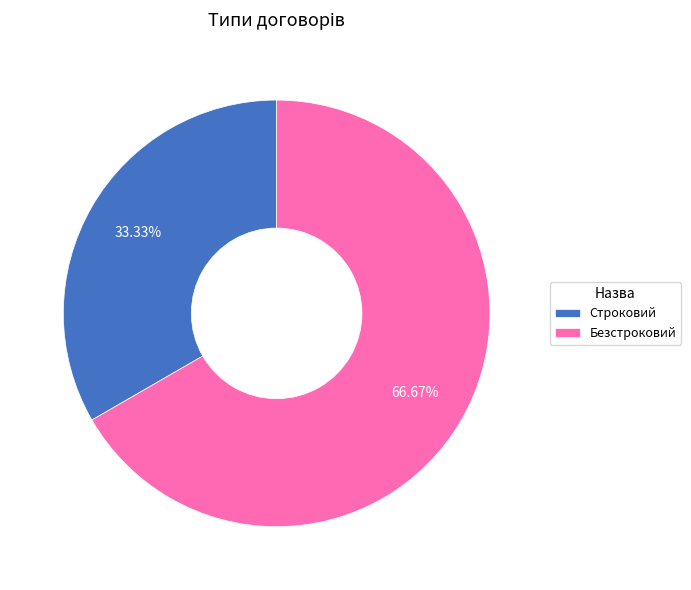

How many segments does this pie chart have?

2